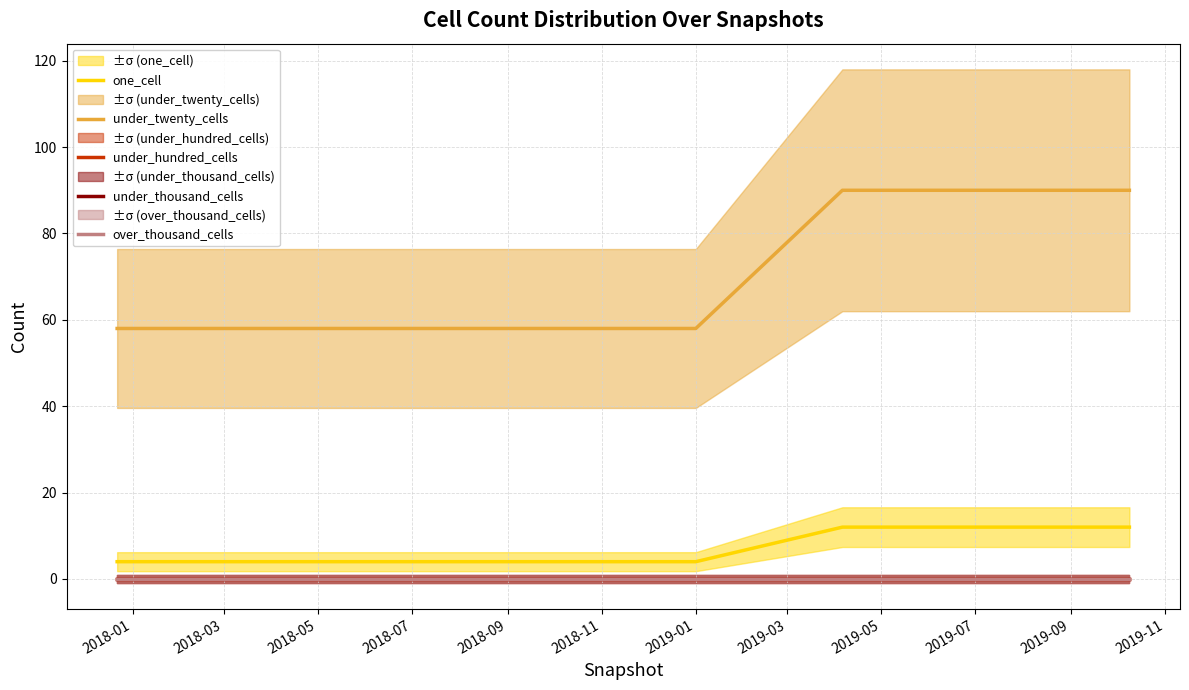

Reading right to left, list all the values displayed in this chart.

one_cell: 12	12	12	4	4	4	4	4
under_twenty_cells: 90	90	90	58	58	58	58	58
under_hundred_cells: 0	0	0	0	0	0	0	0
under_thousand_cells: 0	0	0	0	0	0	0	0
over_thousand_cells: 0	0	0	0	0	0	0	0